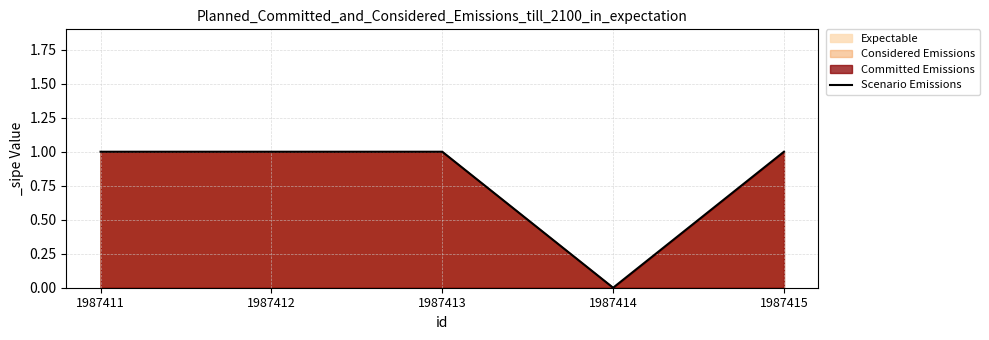

True or false: the data has more than 1 interior local peaks.

False